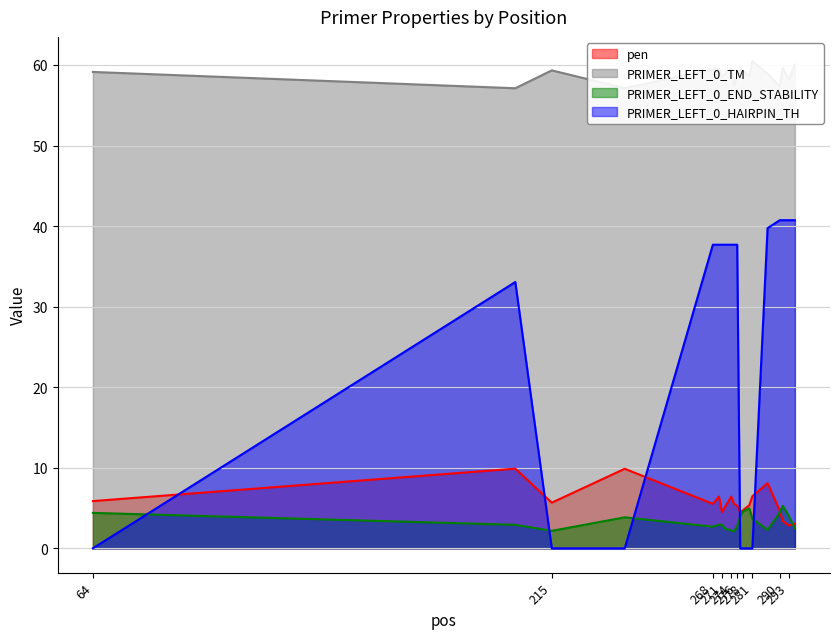

What is the value of the PRIMER_LEFT_0_HAIRPIN_TH point at the 18th from the left?

40.7